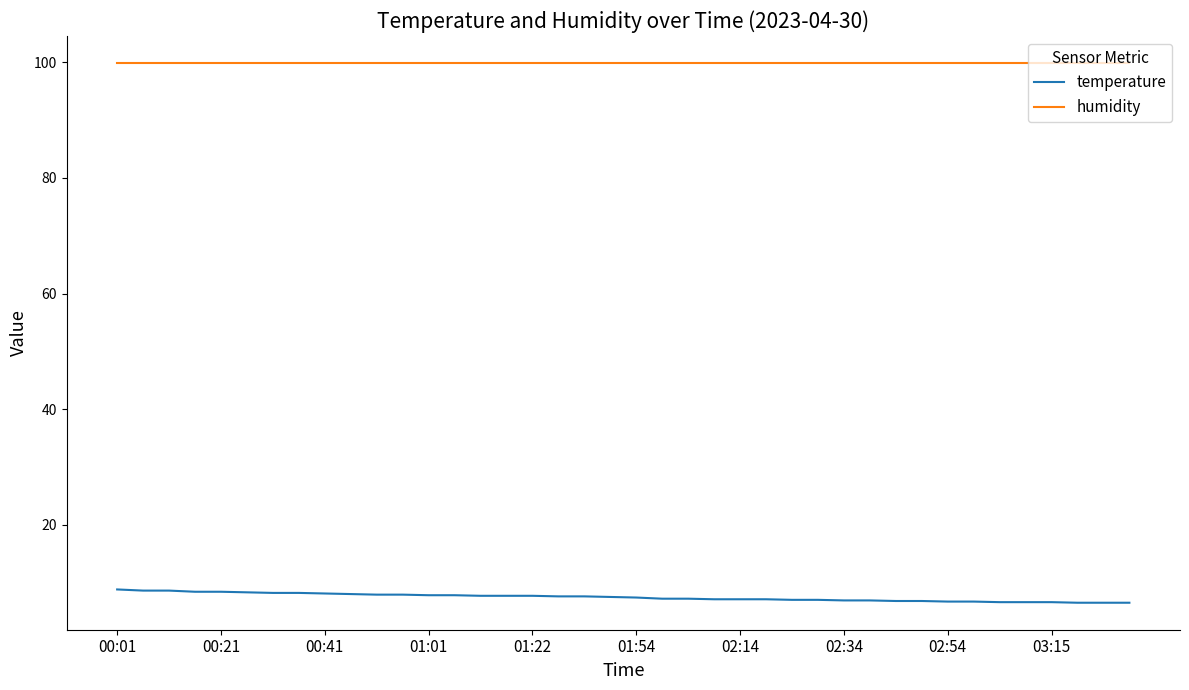

What is the minimum value for humidity?

99.9